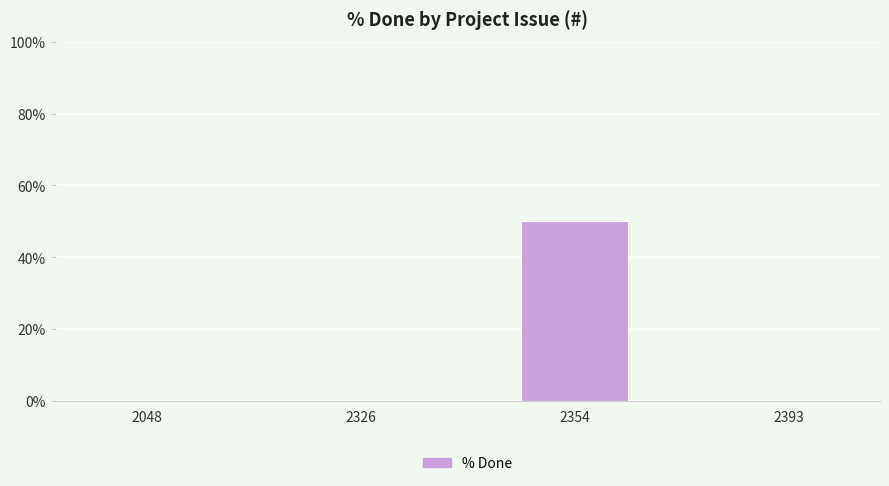

Reading right to left, list all the values displayed in this chart.

2393=0	2354=50	2326=0	2048=0